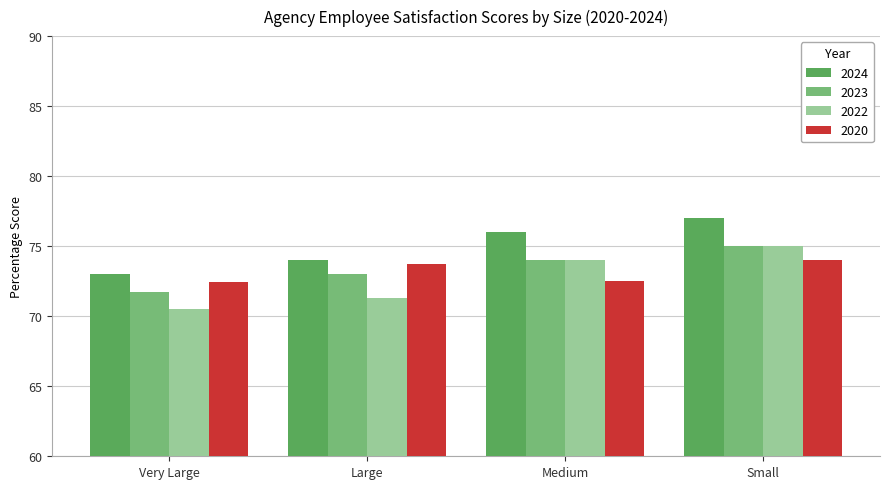

Read the 2023 value at Medium.

74.0